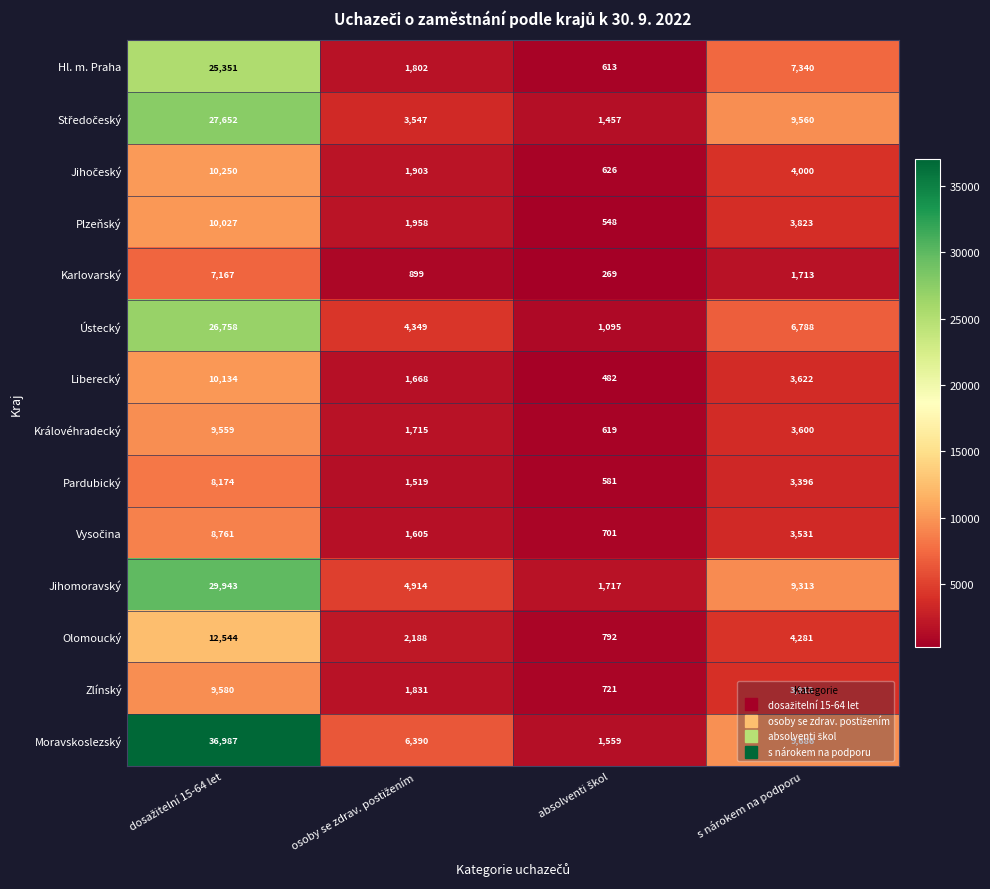

How many categories are shown in the chart?

4